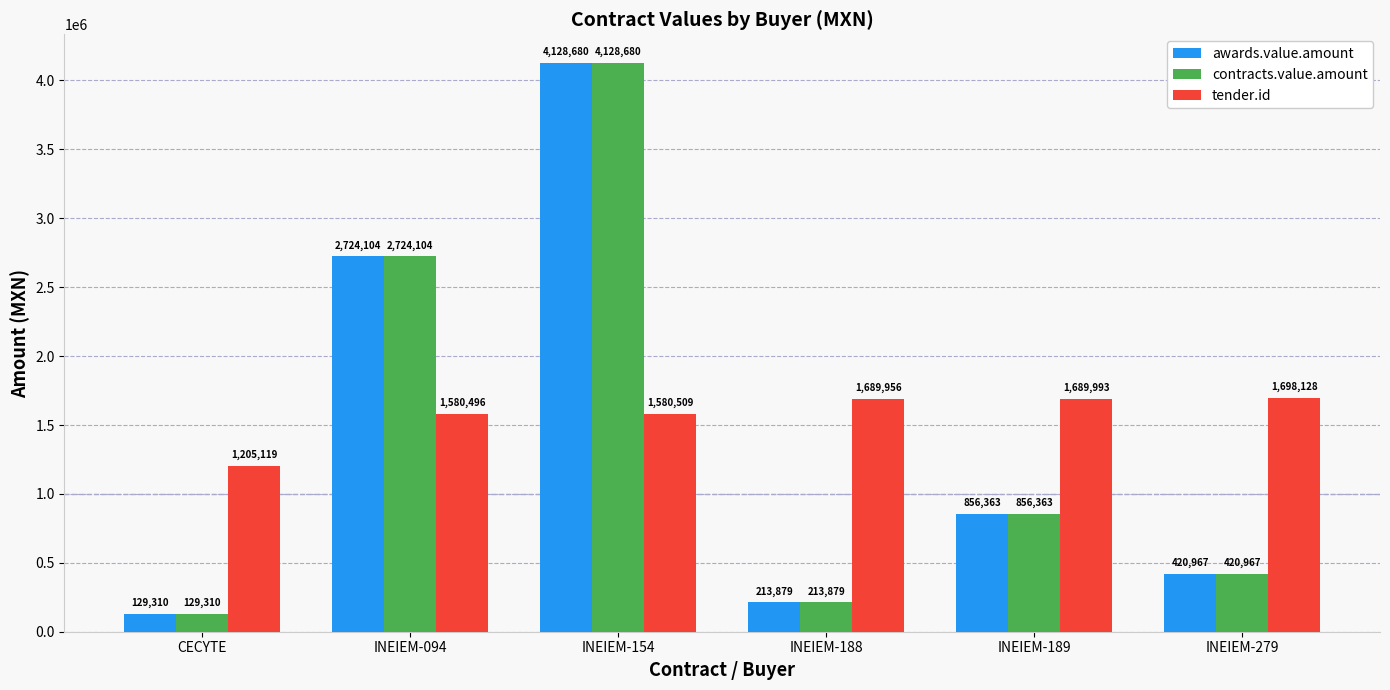

At which label does contracts.value.amount first exceed 856363?

INEIEM-094